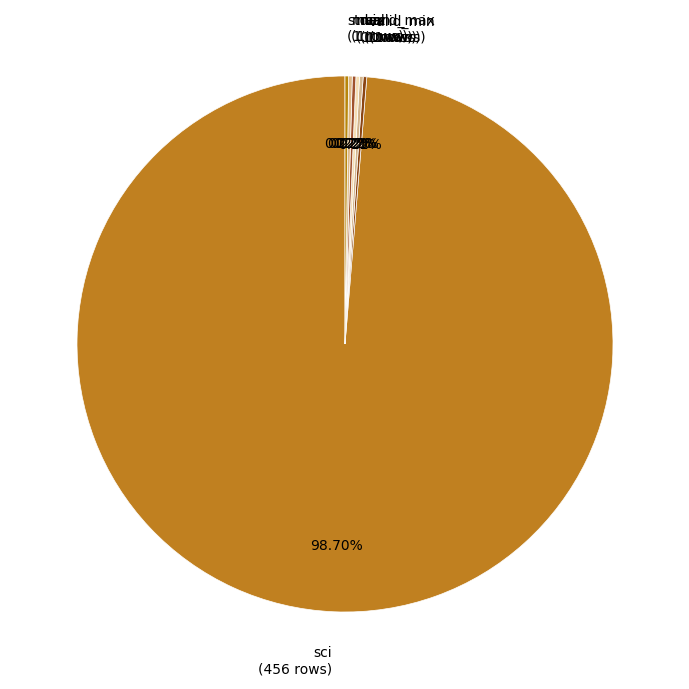

Is there any slice that represents more than half of the pie?

Yes